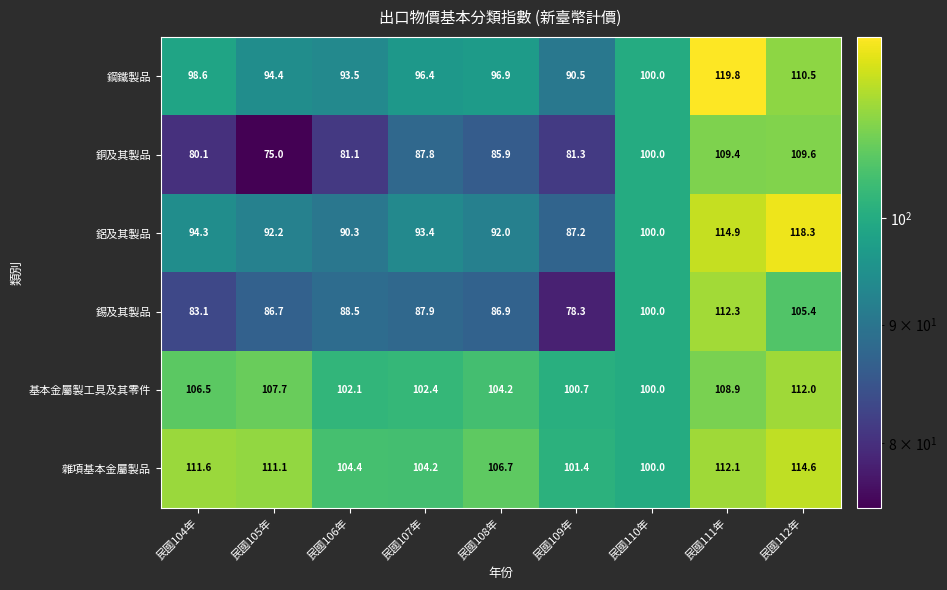

How many series are shown in this chart?

6